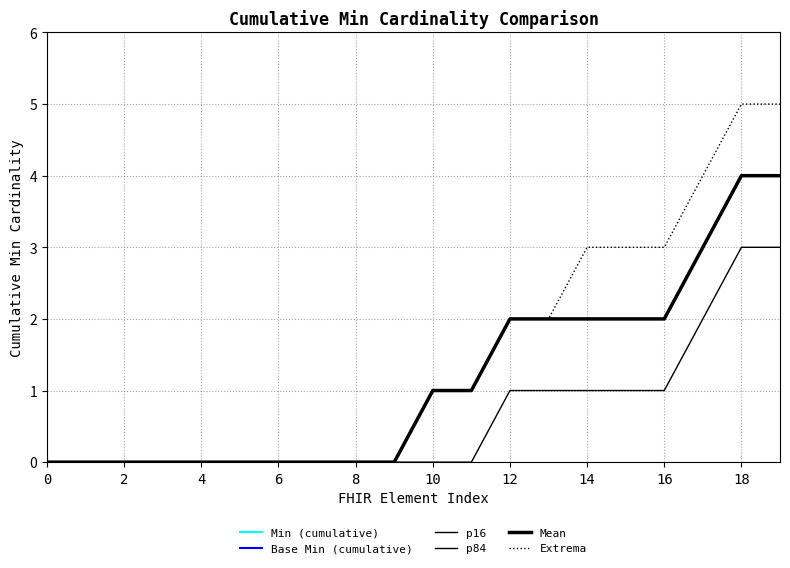

How many lines are shown in the chart?

6